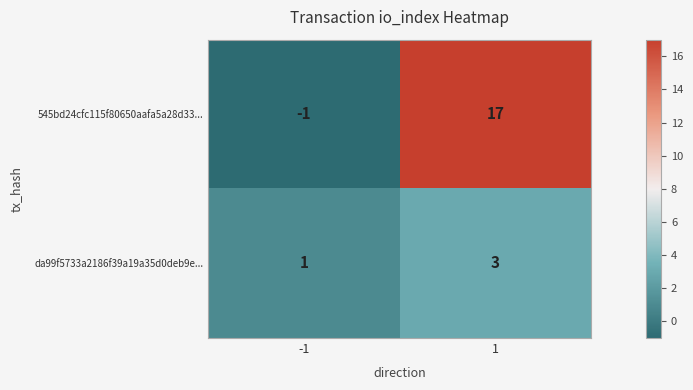

How many values in 545bd24cfc115f80650aafa5a28d33... are above zero?

1